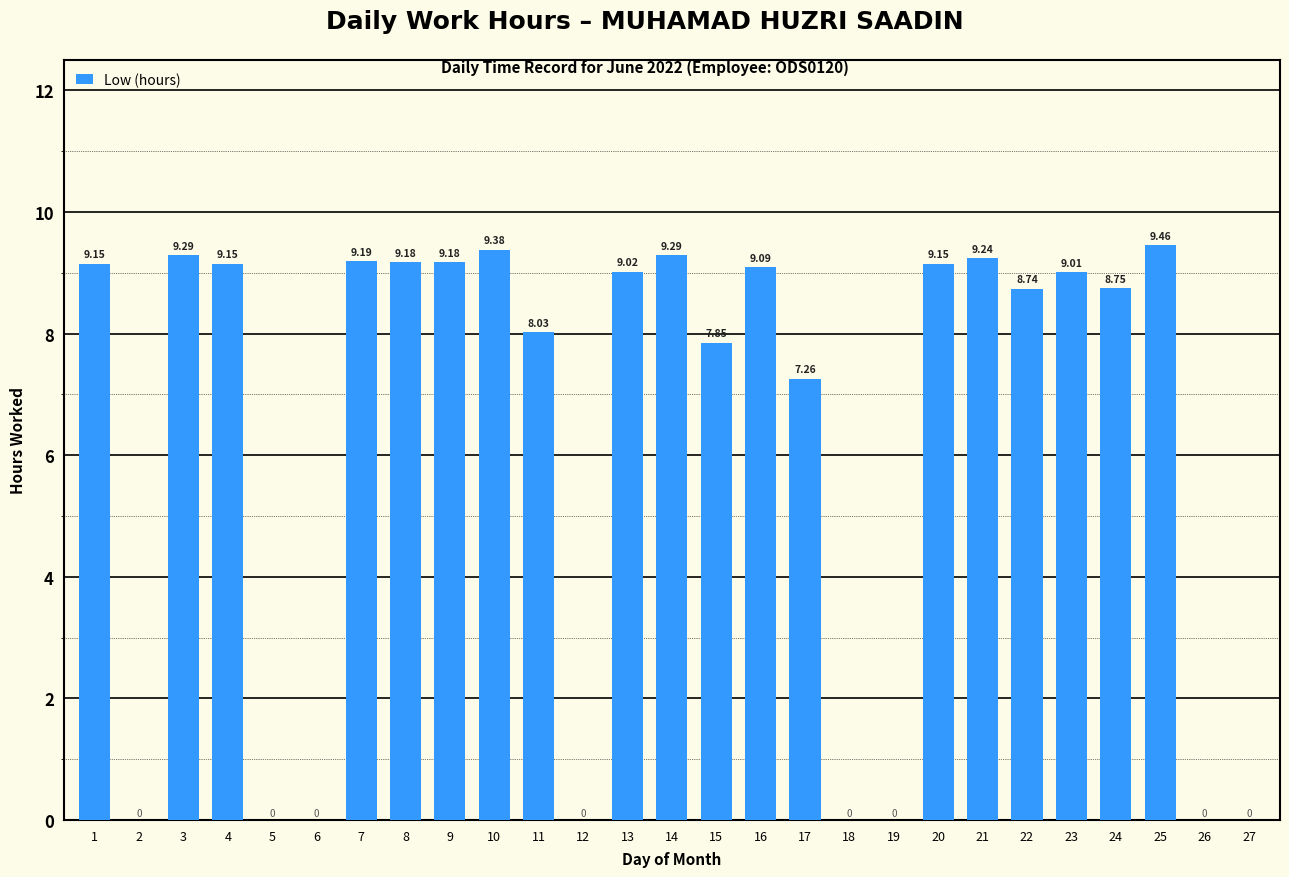

Approximately how many times larger is the value at 1 compared to 3?

1.0